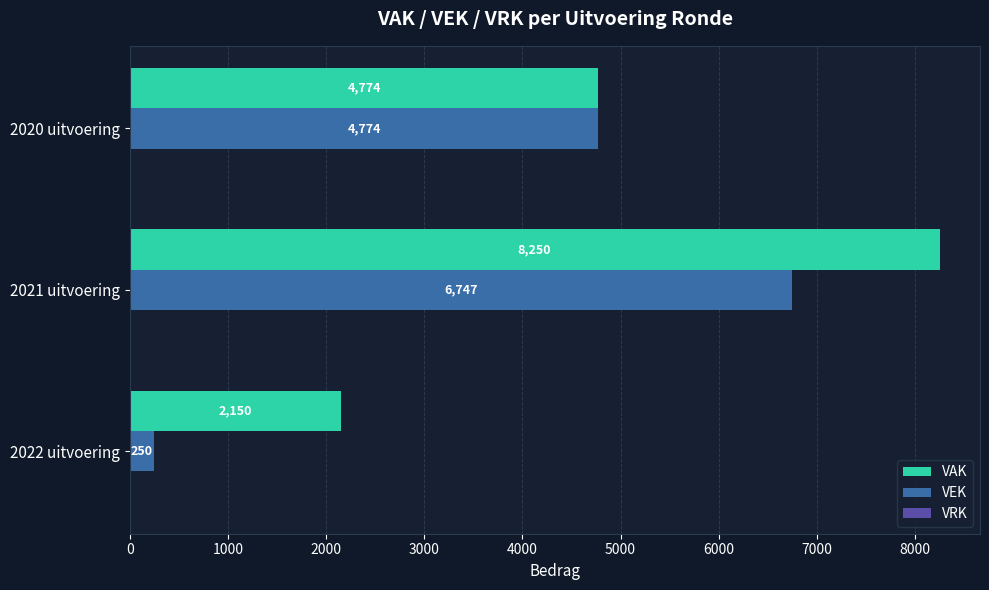

List the series in order of their overall mean, highest first.

VAK, VEK